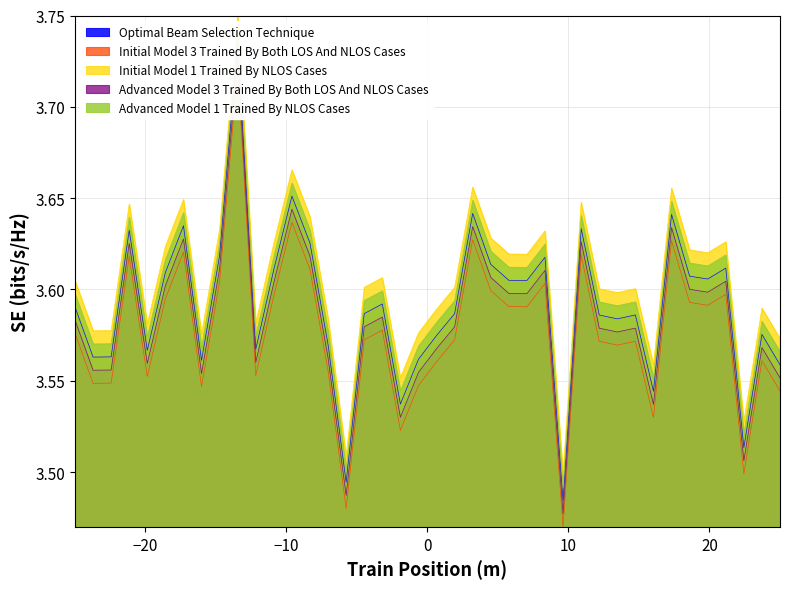

At how many categories does at least one series exceed 3?

40